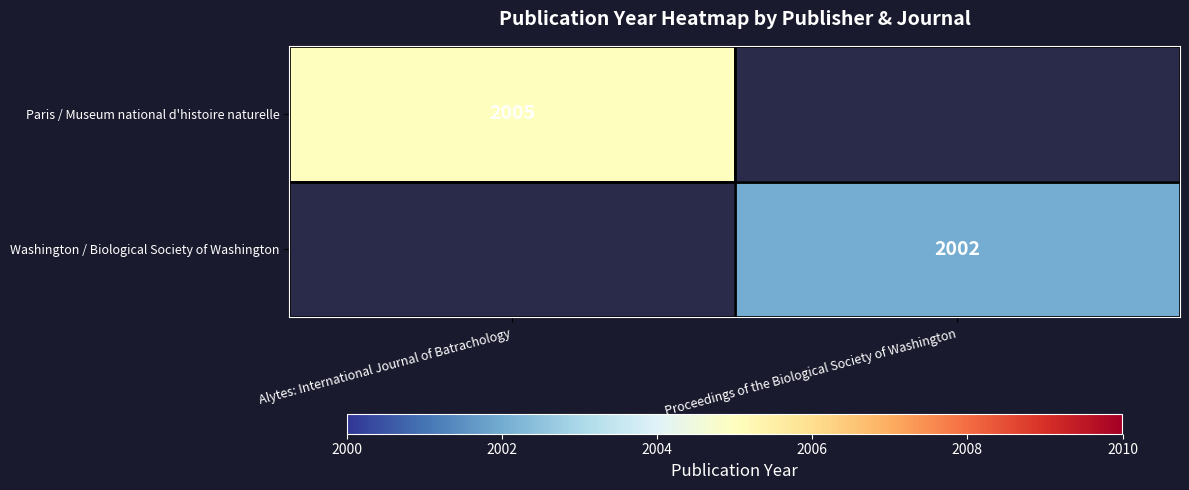

The value of Washington / Biological Society of Washington at Proceedings of the Biological Society of Washington is 1185. True or false?

False